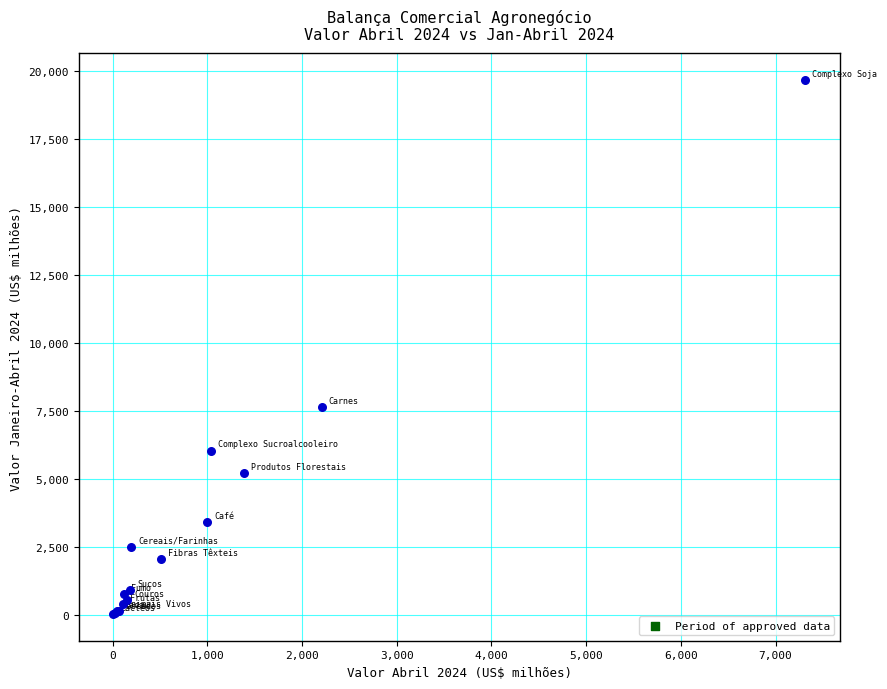

What Y value in the scatter plot is closest to 9853?

7653.5